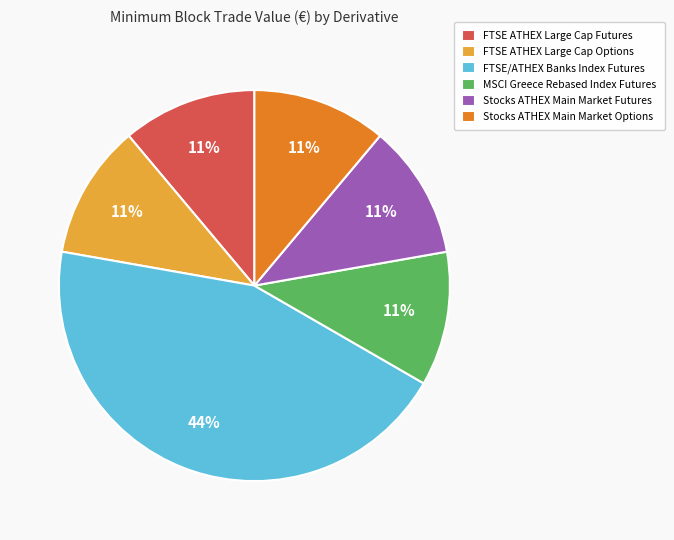

What percentage is the Stocks ATHEX Main Market Options slice, to the nearest percent?

11%